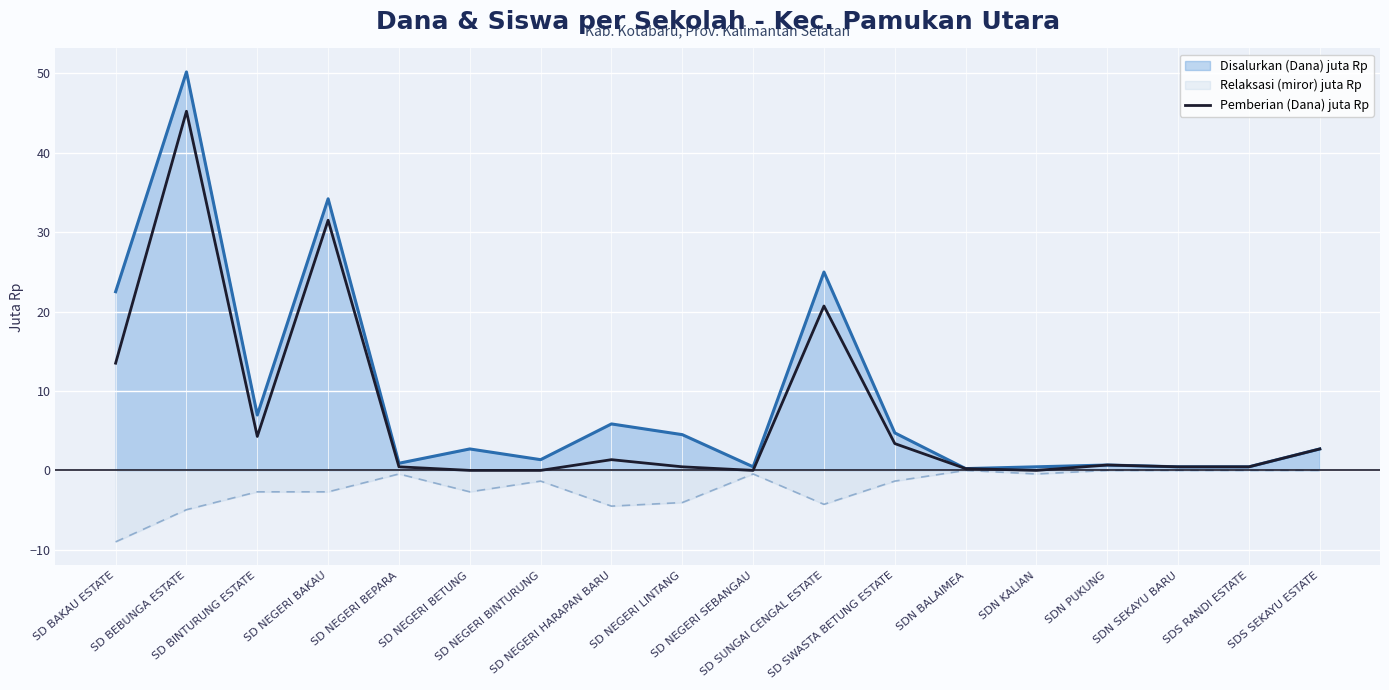

Which label corresponds to the smallest value in the chart?

SD BAKAU ESTATE